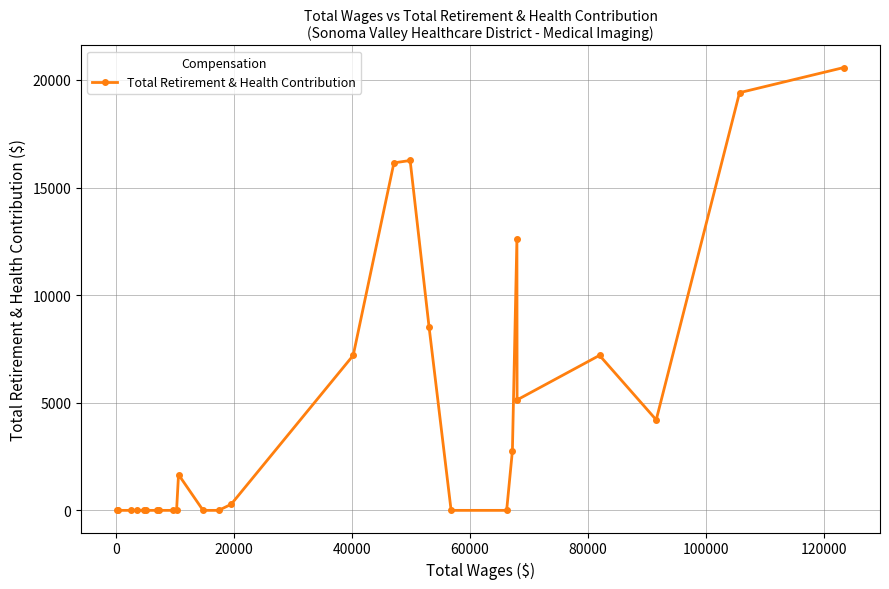

What is the maximum value shown in the chart?

20576